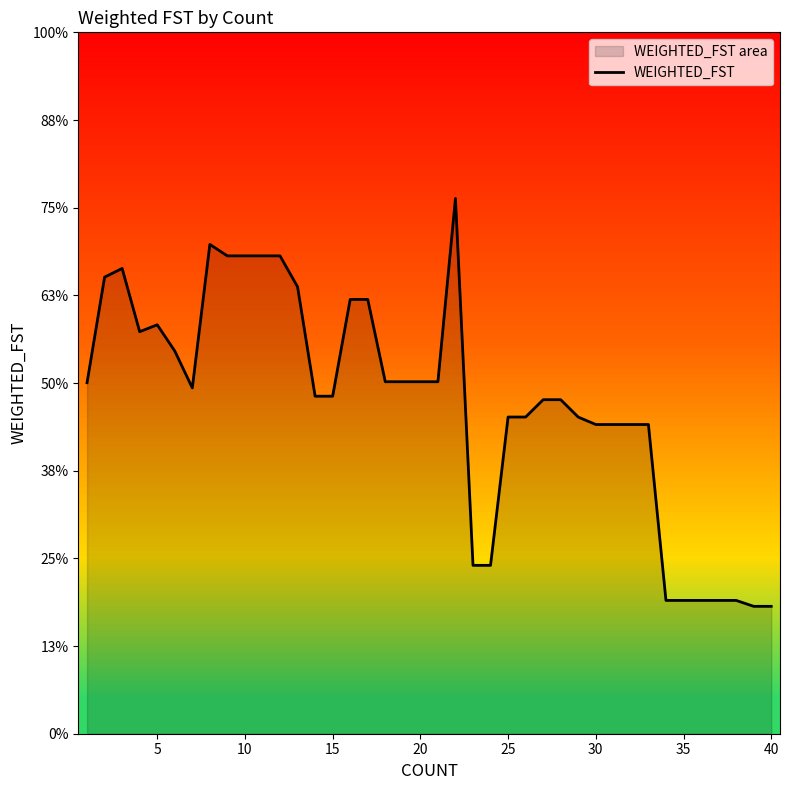

How many lines are shown in the chart?

1